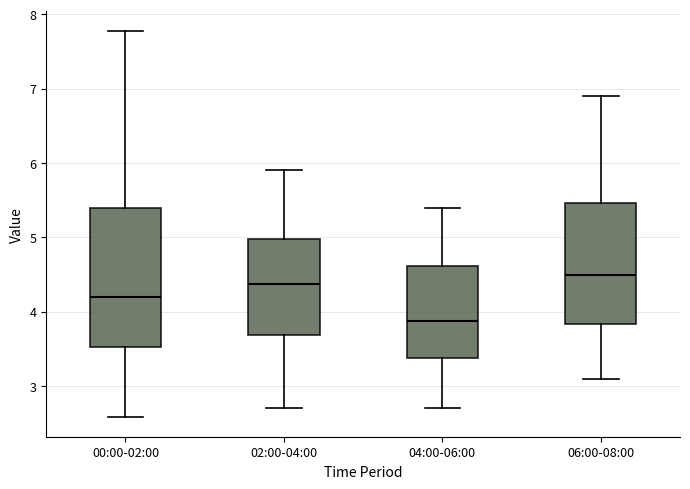

Reading left to right, read every box against the y-axis: the position of its median line, the range the box covers, and the ends of its whiskers. The values are not printed on the chart, so give them approximately, as read against the axis.

00:00-02:00: median 4.2, box 3.5 to 5.4, whiskers 2.6 to 7.8
02:00-04:00: median 4.4, box 3.7 to 5.0, whiskers 2.7 to 5.9
04:00-06:00: median 3.9, box 3.4 to 4.6, whiskers 2.7 to 5.4
06:00-08:00: median 4.5, box 3.8 to 5.5, whiskers 3.1 to 6.9